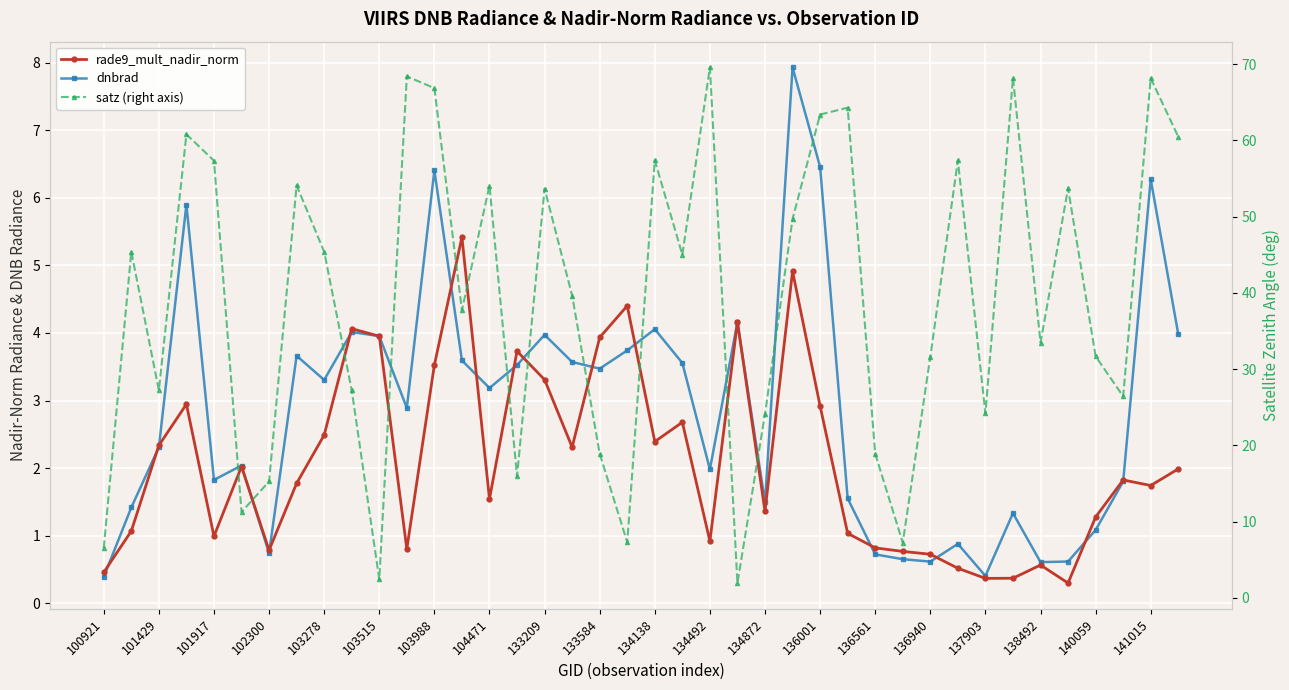

Which has a higher value, 103515 or 100921?

103515